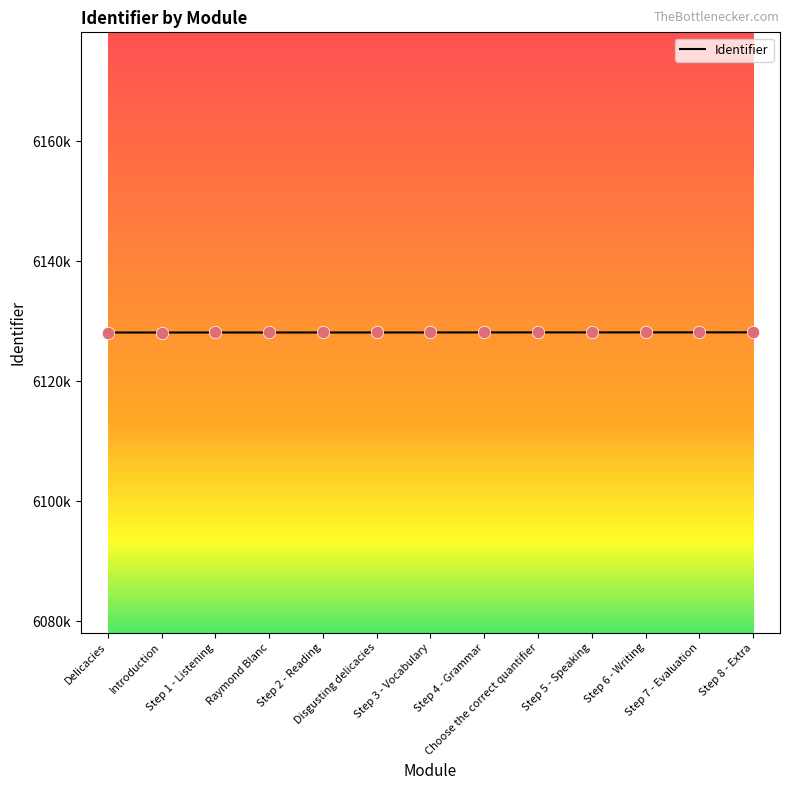

Is this an area chart (filled region under the line)?

No